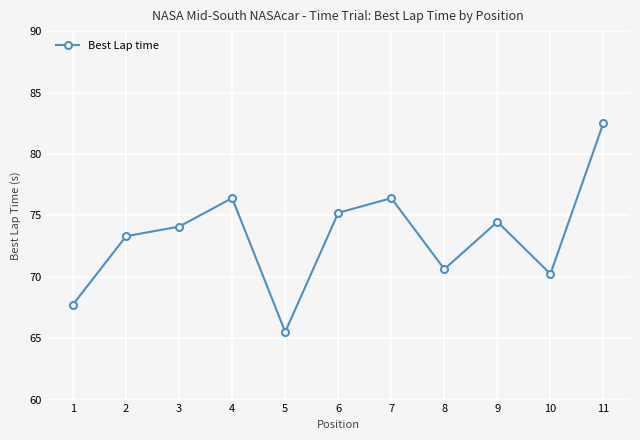

The chart shows a value of 70.6 at 8. True or false?

True